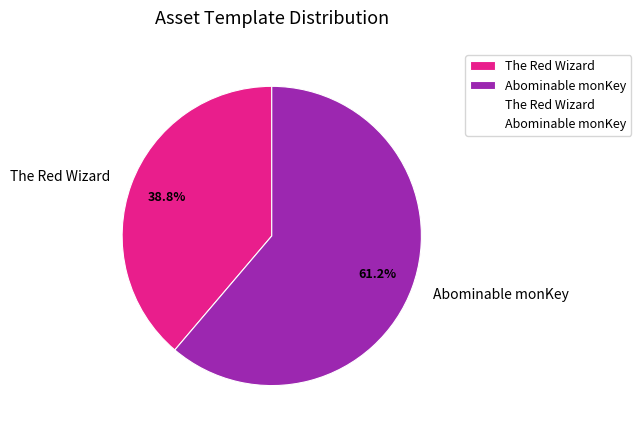

To the nearest percent, what is the difference between the largest and smallest slice percentages?

22%